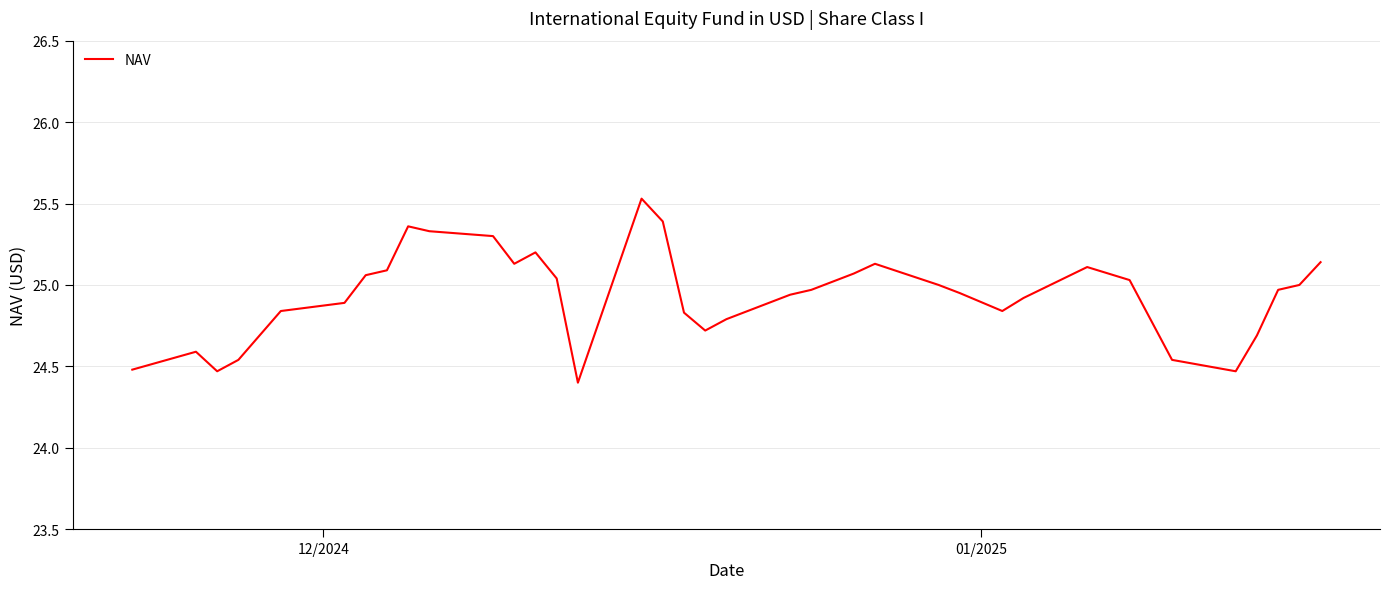

What is the difference between the maximum and minimum values?

1.1